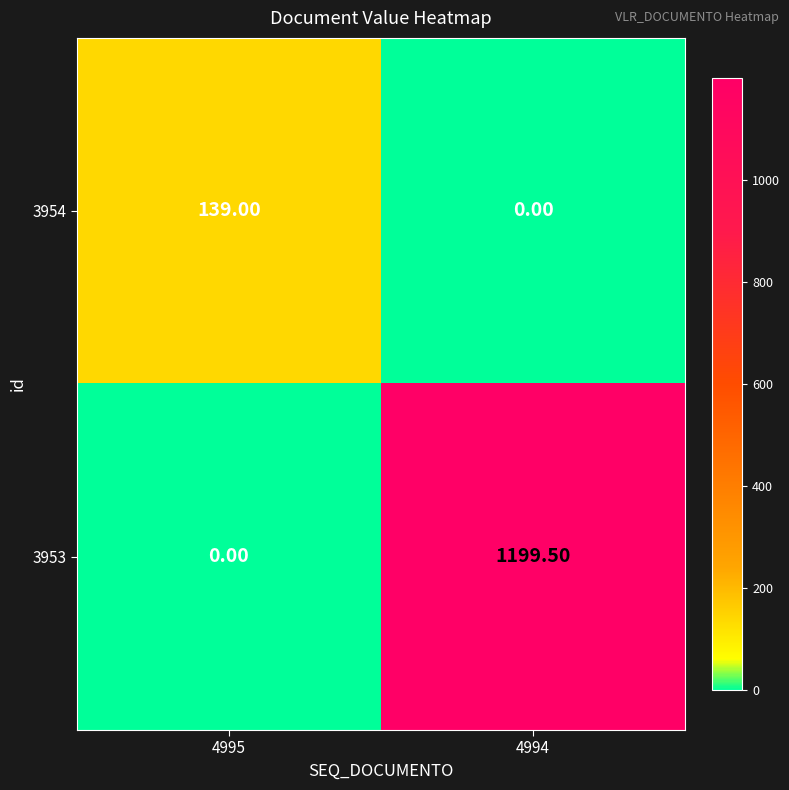

Between 4995 and 4994, which series saw the biggest shift?

3953